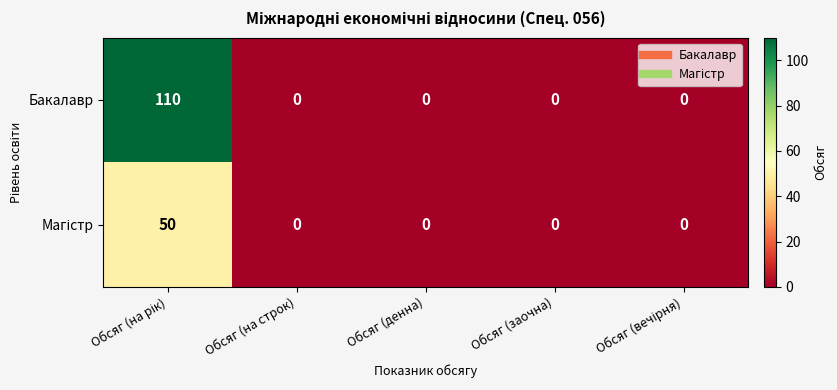

What is the difference between the maximum and minimum values in the Бакалавр series?

110